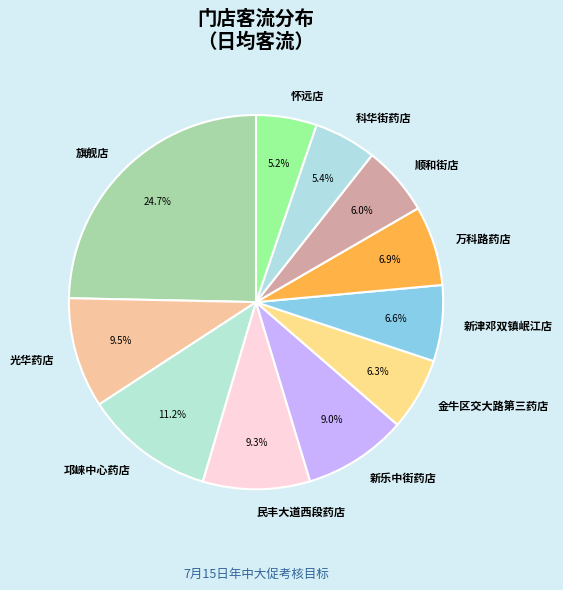

Do 新乐中街药店 and 金牛区交大路第三药店 together represent more than half of the pie?

No